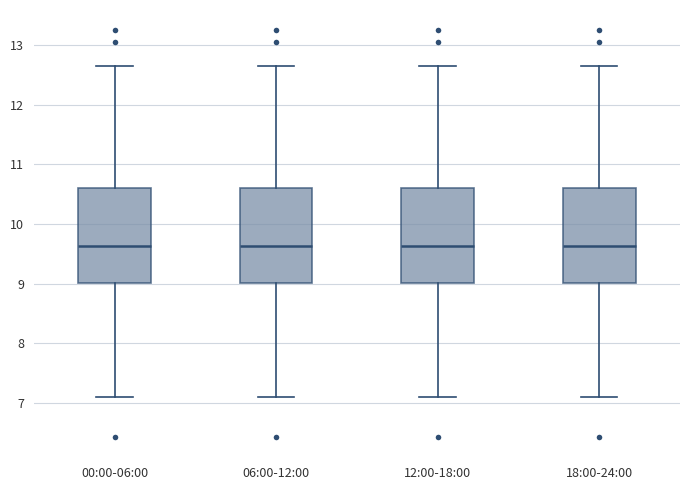

Reading left to right, transcribe this box plot: for each box, give where its median line is, the range the box spans, and where its two whiskers end, as read against the y-axis. The values are not printed on the chart, so give them approximately, as read against the axis.

00:00-06:00: median 9.6, box 9.0 to 10.6, whiskers 7.1 to 12.7
06:00-12:00: median 9.6, box 9.0 to 10.6, whiskers 7.1 to 12.7
12:00-18:00: median 9.6, box 9.0 to 10.6, whiskers 7.1 to 12.7
18:00-24:00: median 9.6, box 9.0 to 10.6, whiskers 7.1 to 12.7